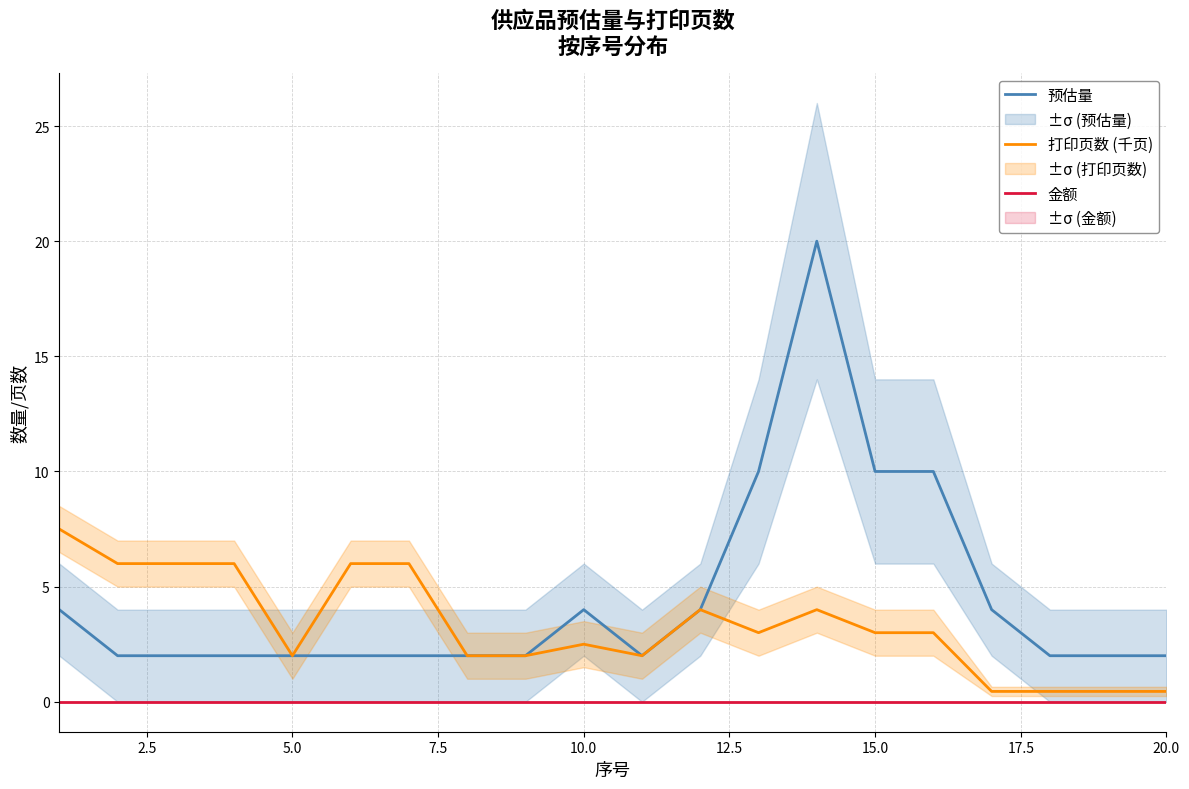

The value of 金额 at 15.0 is 0.0. True or false?

True